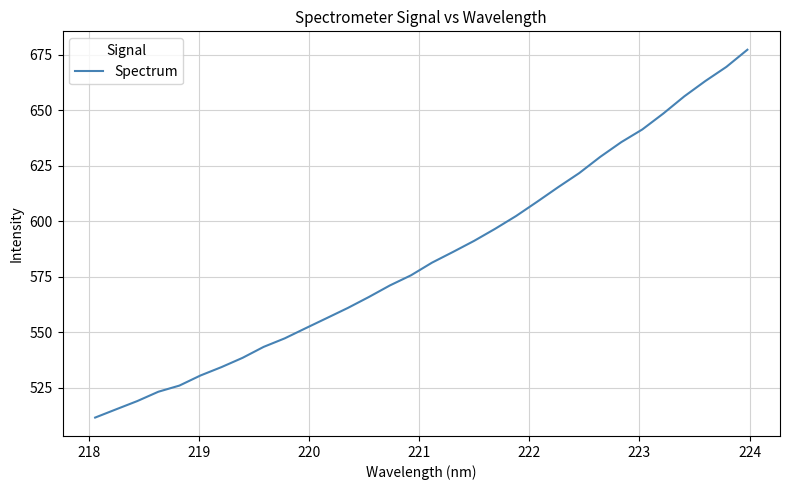

How many series are shown in this chart?

1